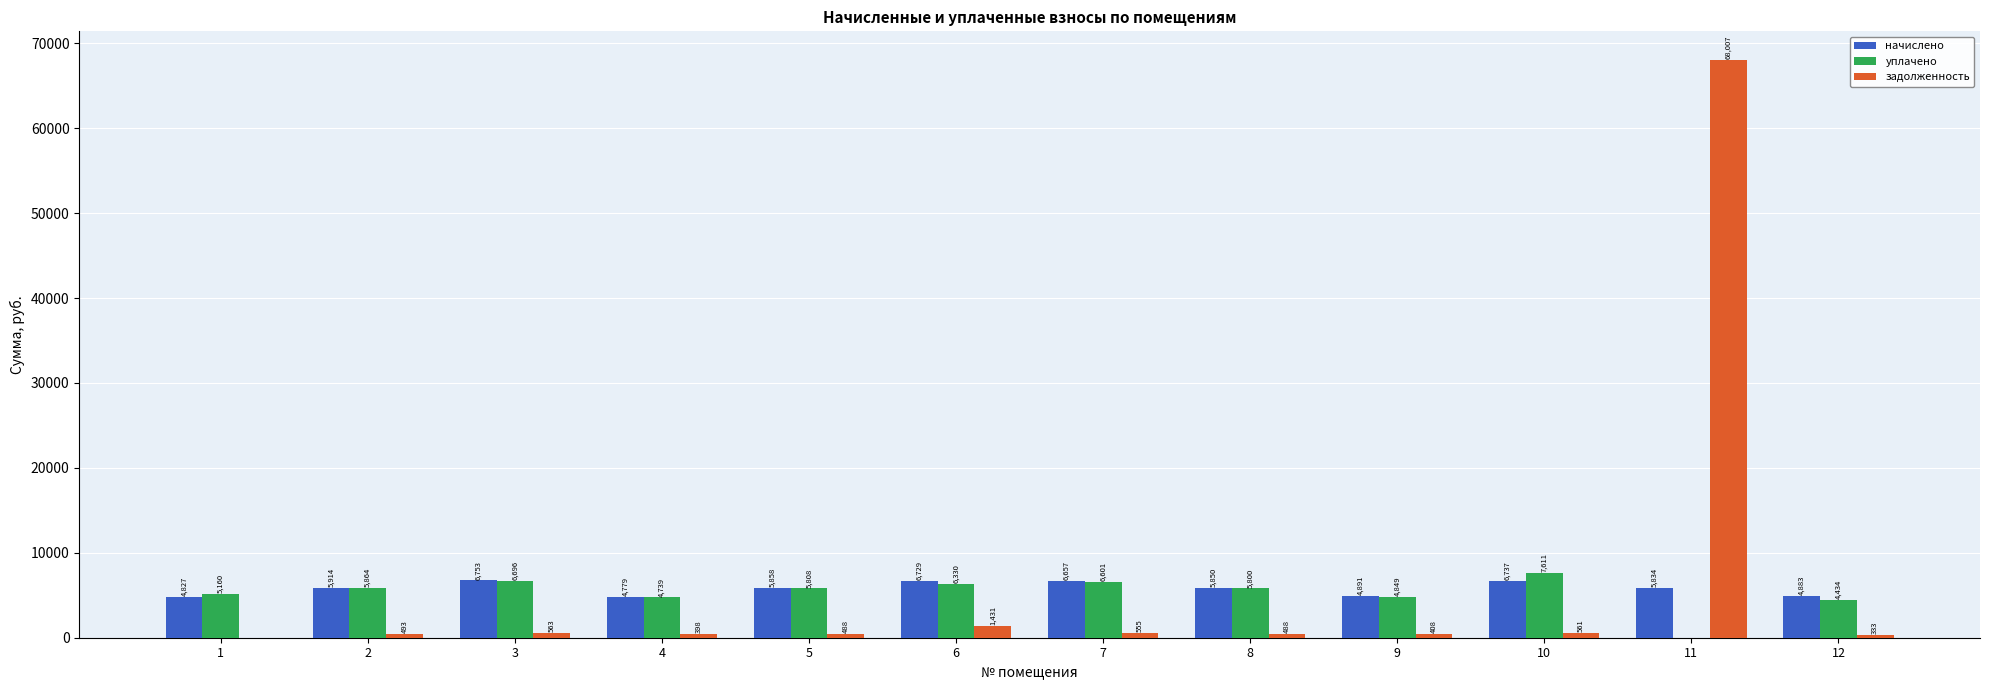

What is the total value across all series at 8?

12138.0